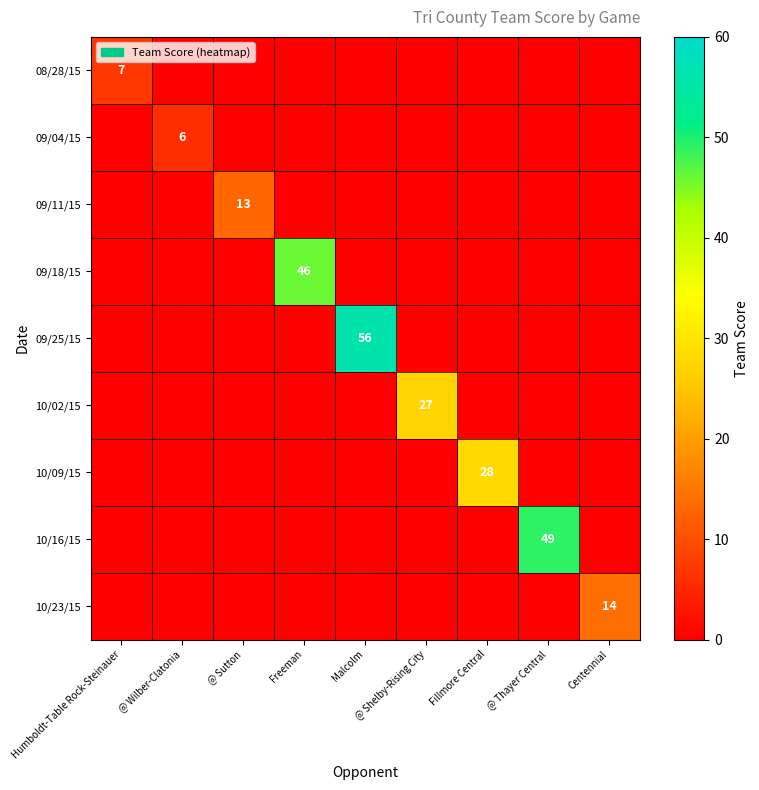

Is it true that 10/09/15 equals 0 at Freeman?

True